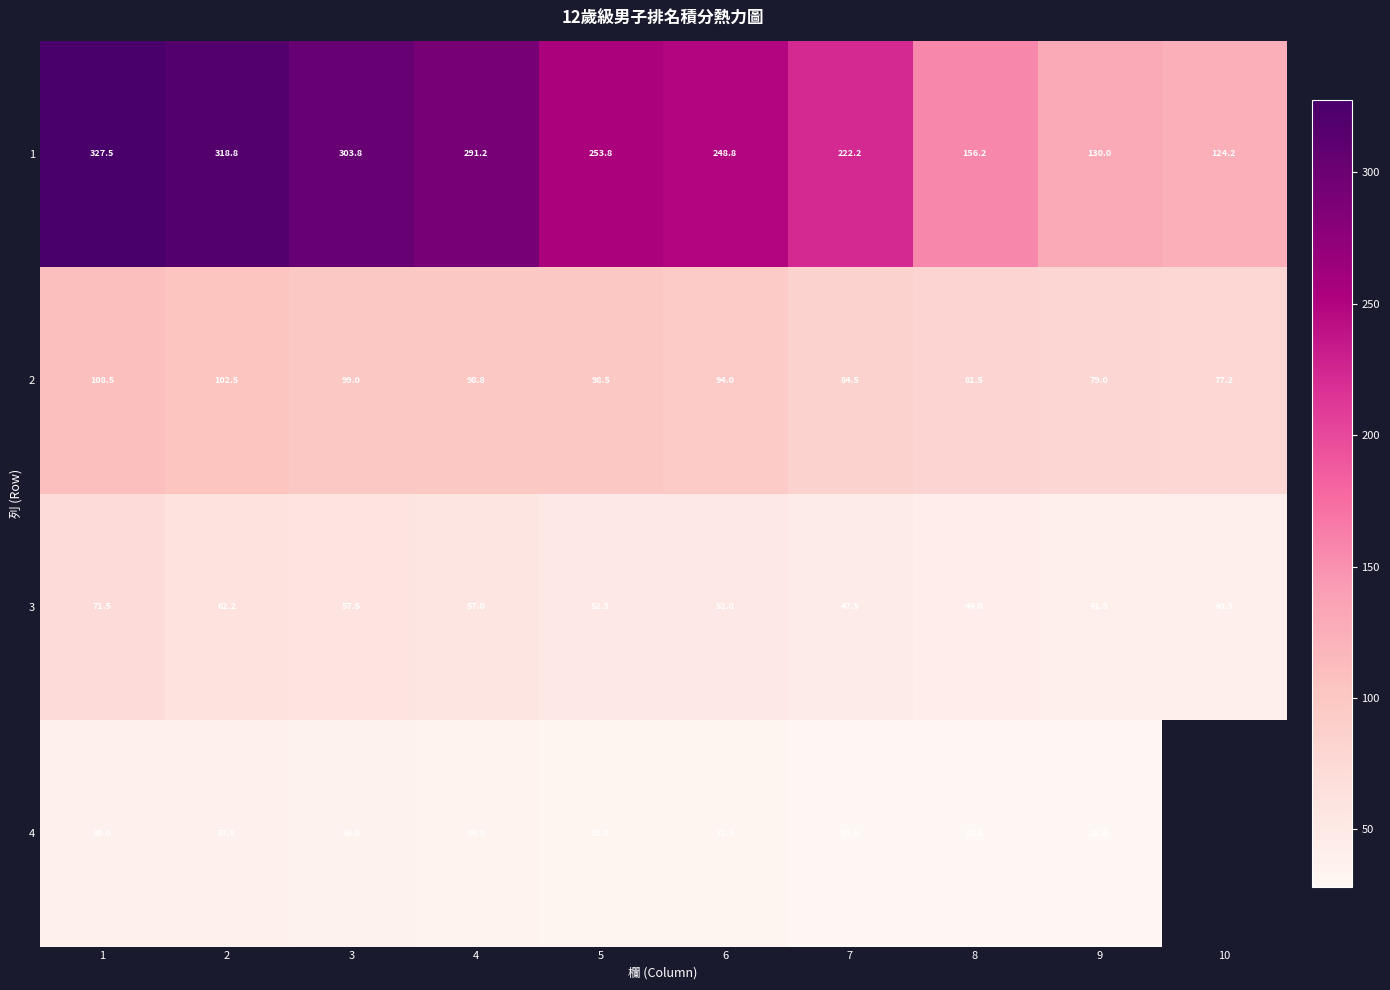

How many values in the 2 series are below 98?

5